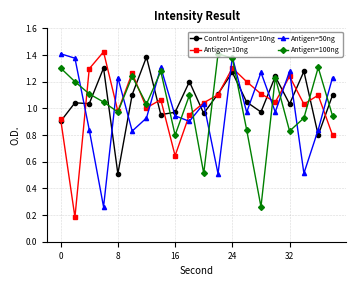

Does the chart display data point markers on the line(s)?

Yes